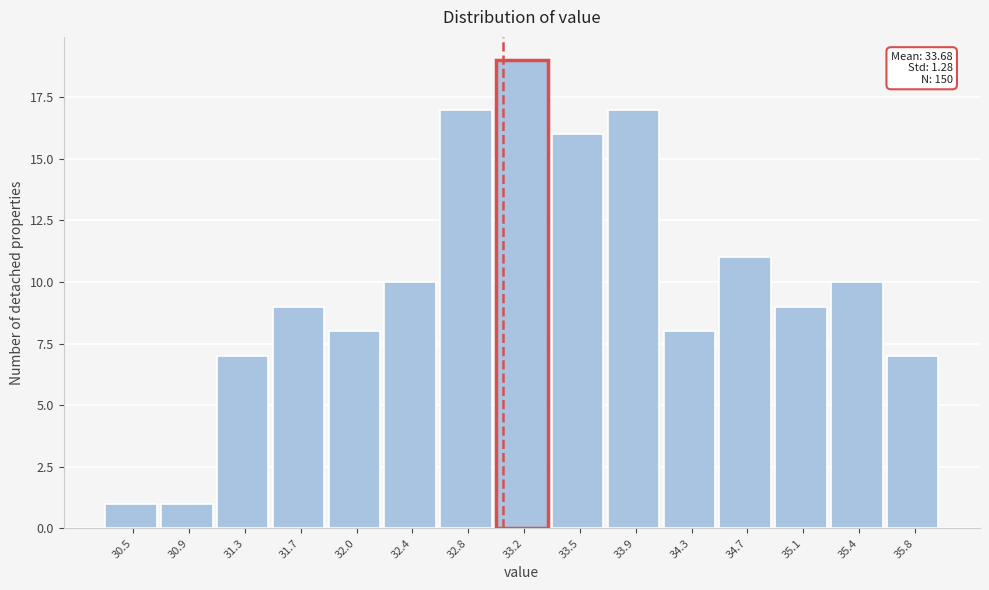

Reading left to right, what are all the values shown in this chart?

1	1	7	9	8	10	17	19	16	17	8	11	9	10	7